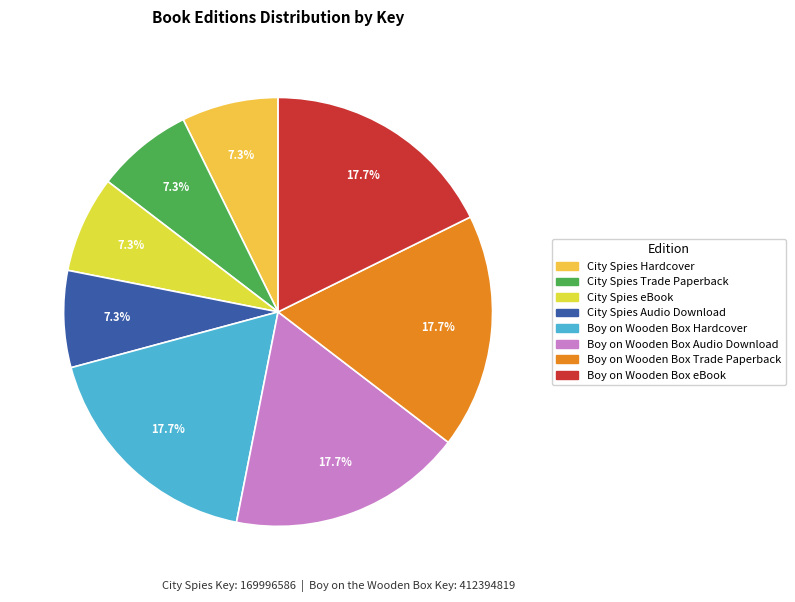

How many slices are in this pie chart?

8